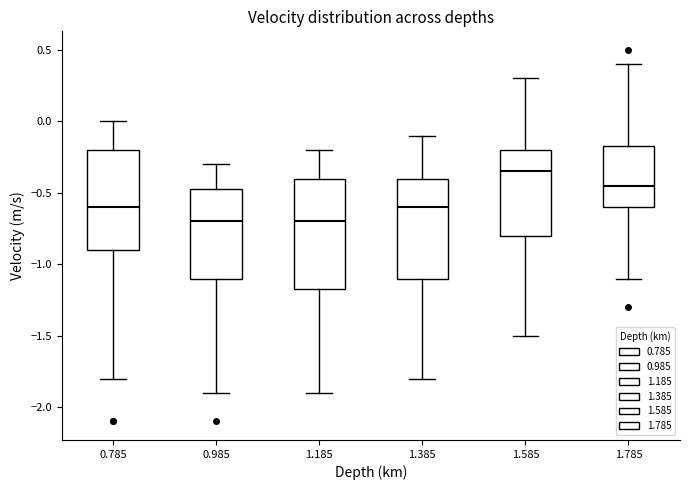

Where is the upper edge of the box at x = 0.785 on the y-axis? The values are not printed on the chart, so give them approximately, as read against the axis.

-0.20